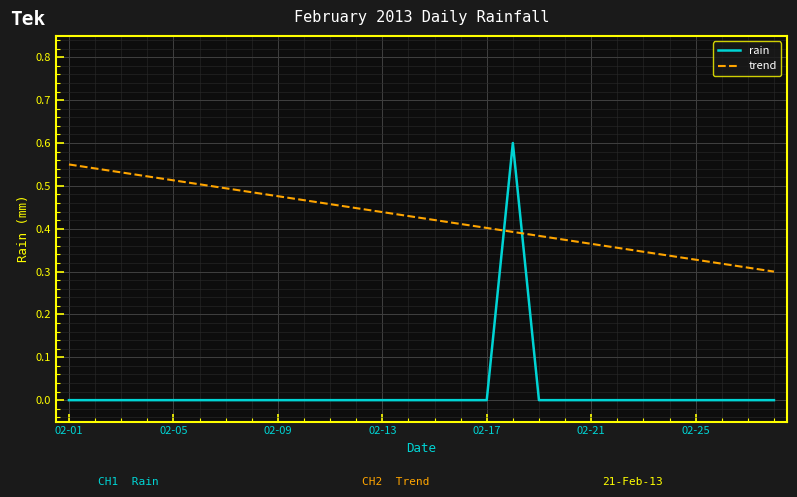

Which series has the largest total across all categories?

trend